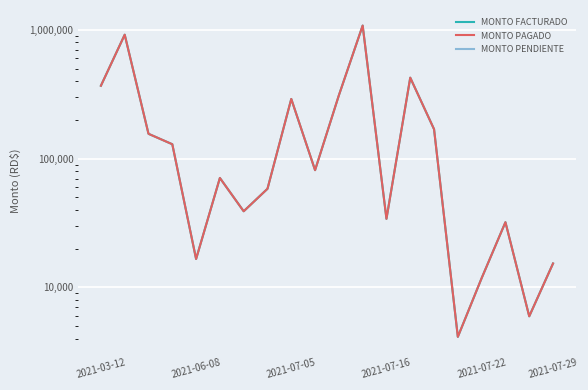

At which label is MONTO PENDIENTE closest to 0?

2021-03-12